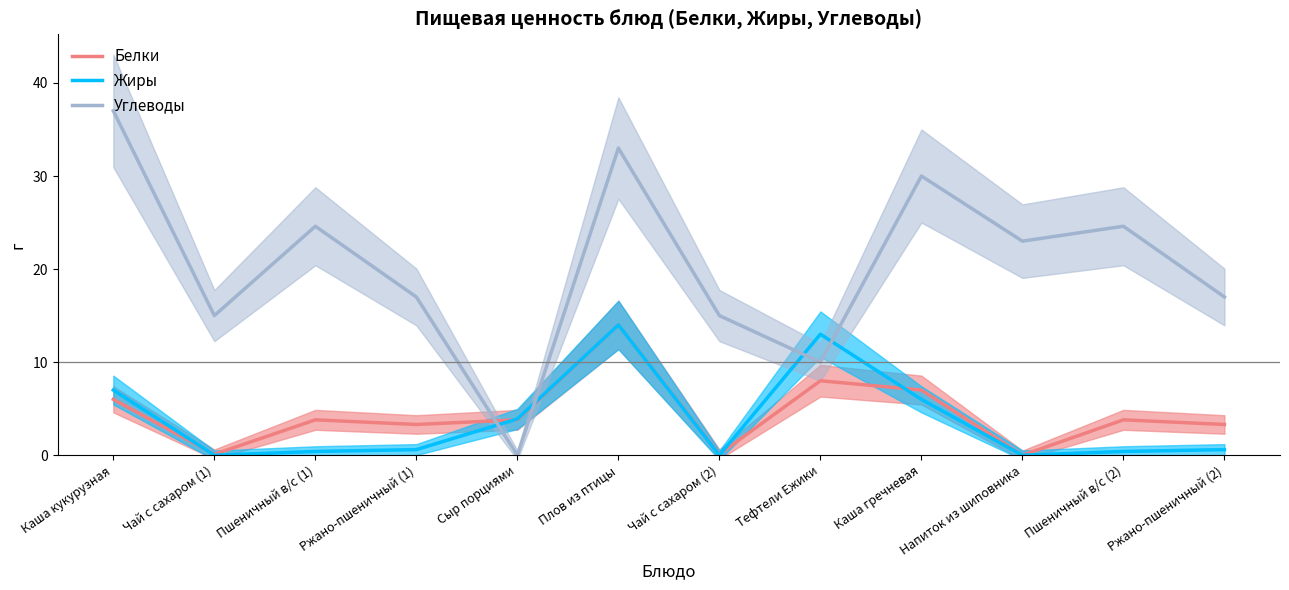

What is the maximum value shown in the chart?

37.0